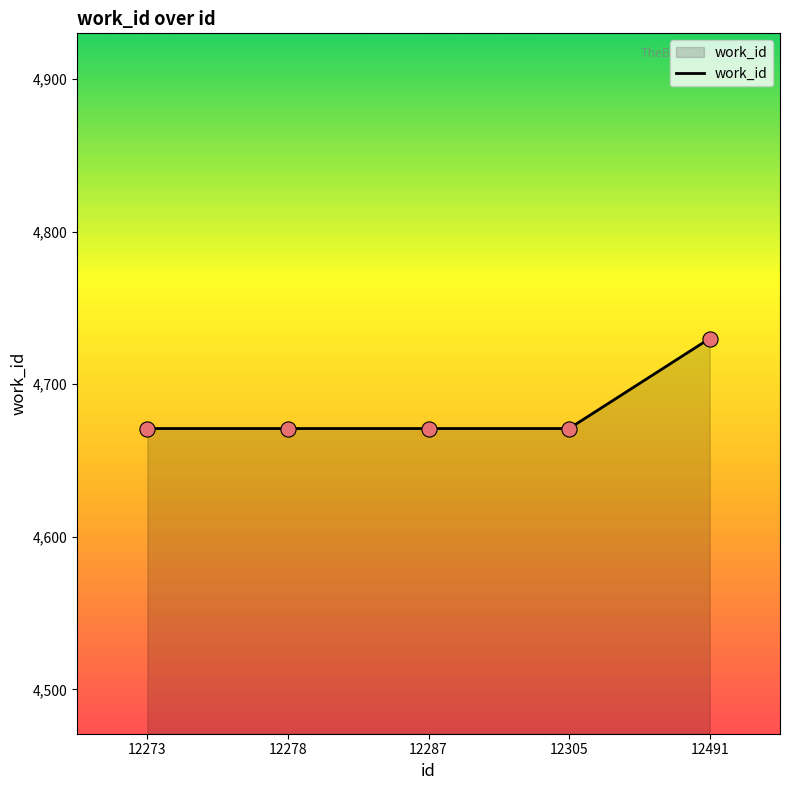

What is the ratio of the value at 12278 to the value at 12305?

1.0